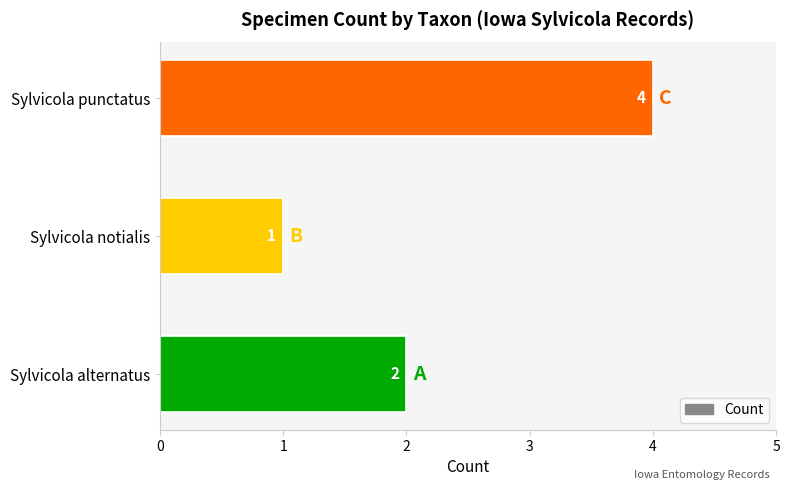

Which category has the lowest value across all series?

Sylvicola notialis